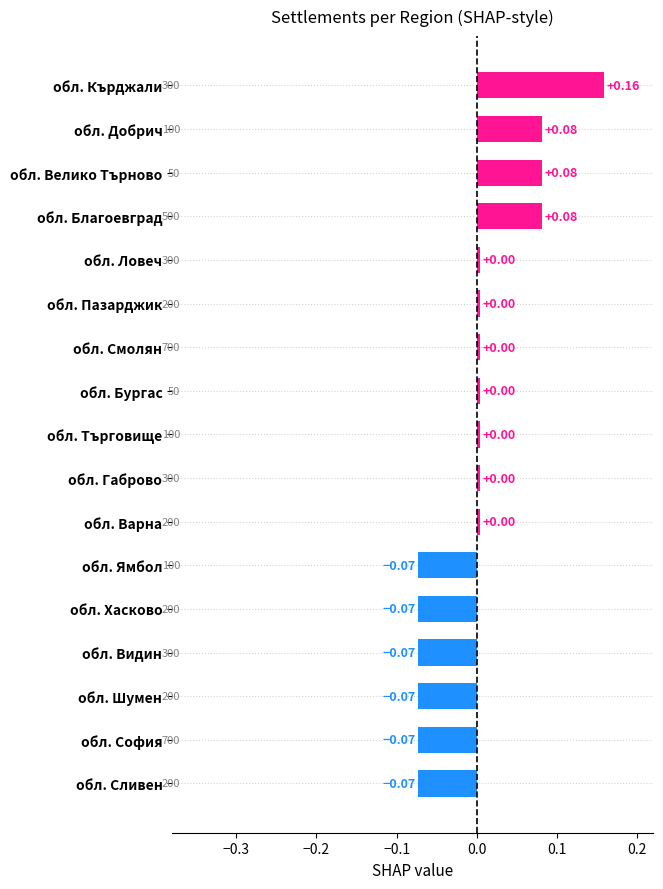

What is the label of the 3rd bar from the bottom?

обл. Шумен